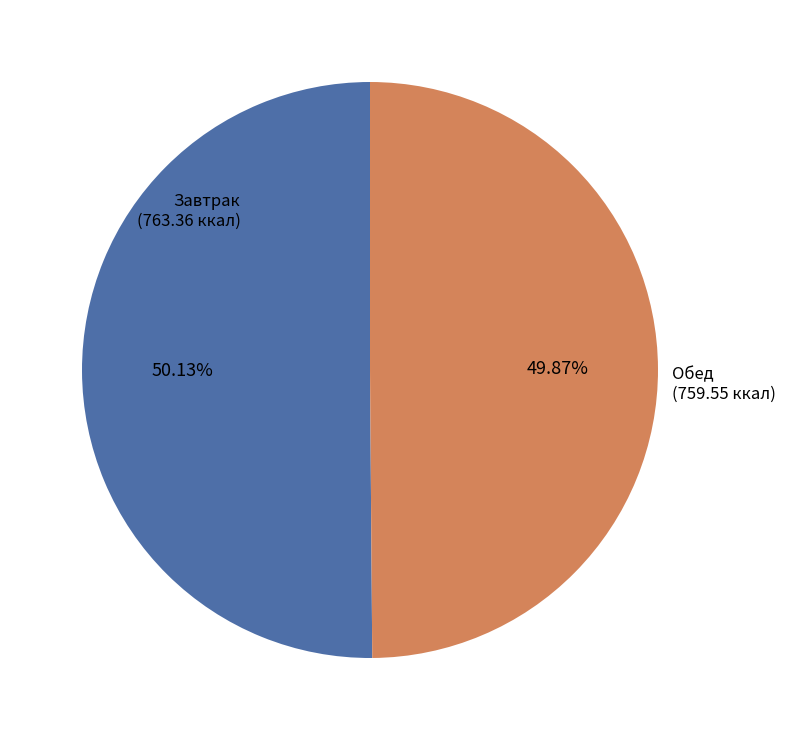

To the nearest percent, what portion does Завтрак represent?

50%